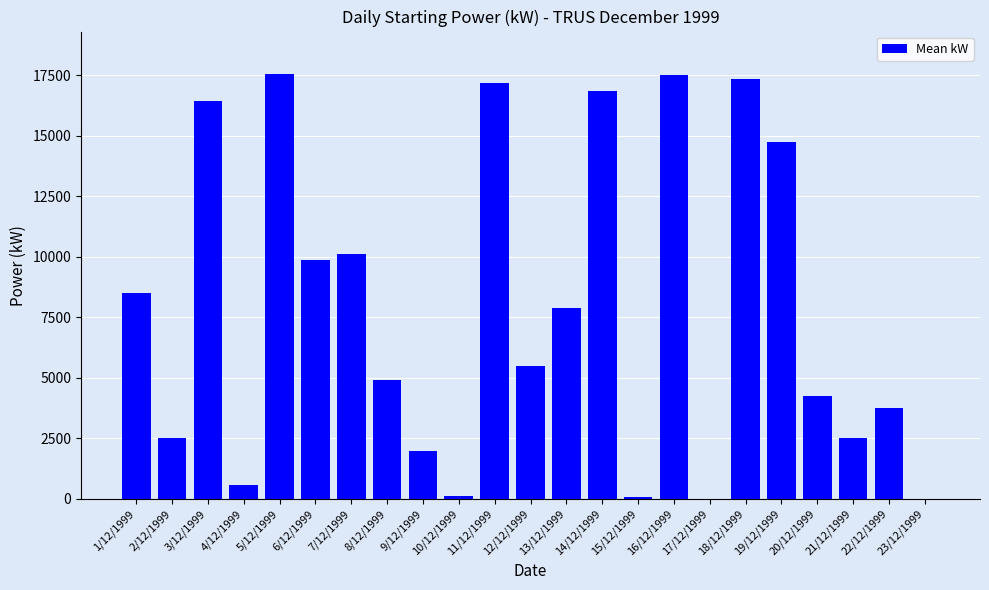

True or false: the data shows 2520 at 2/12/1999.

True